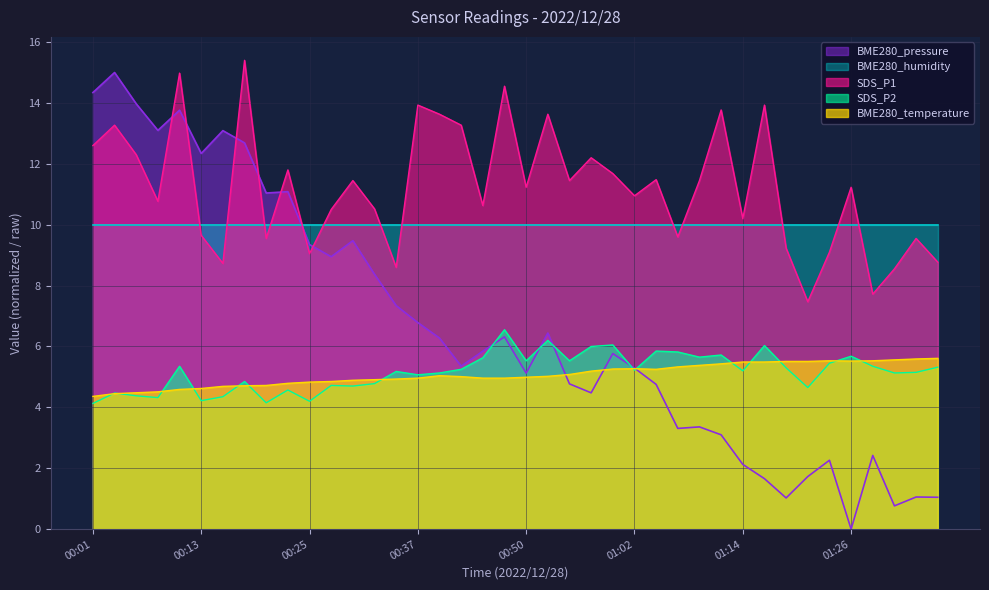

What is the label of the 15th point from the left?

00:35